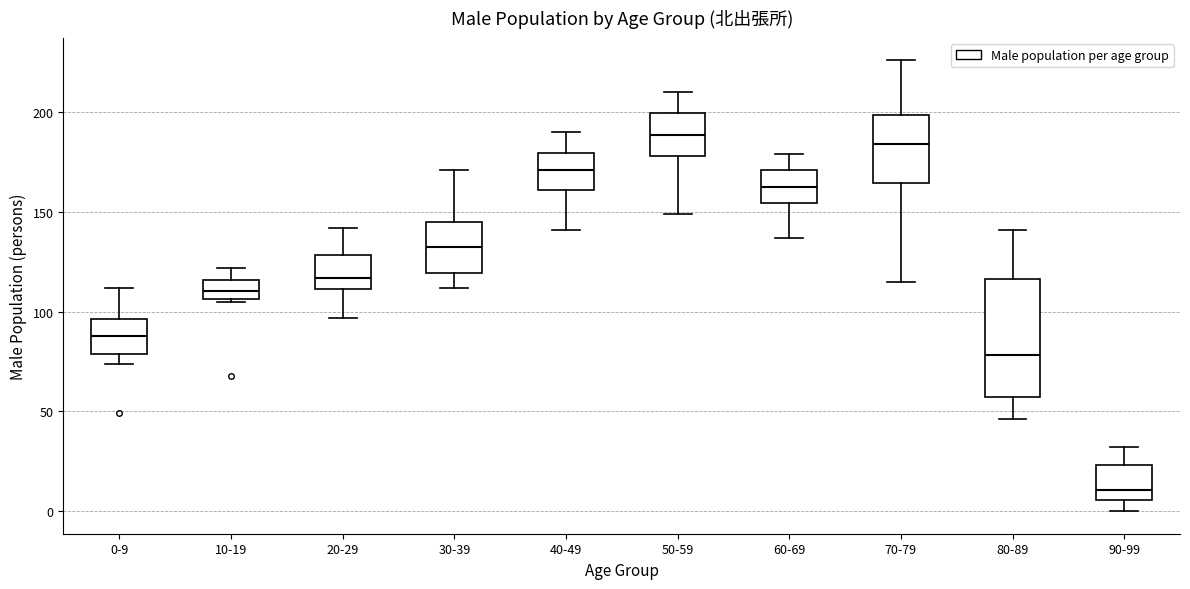

Which box is the tallest, from its lower edge to its upper edge?

80-89